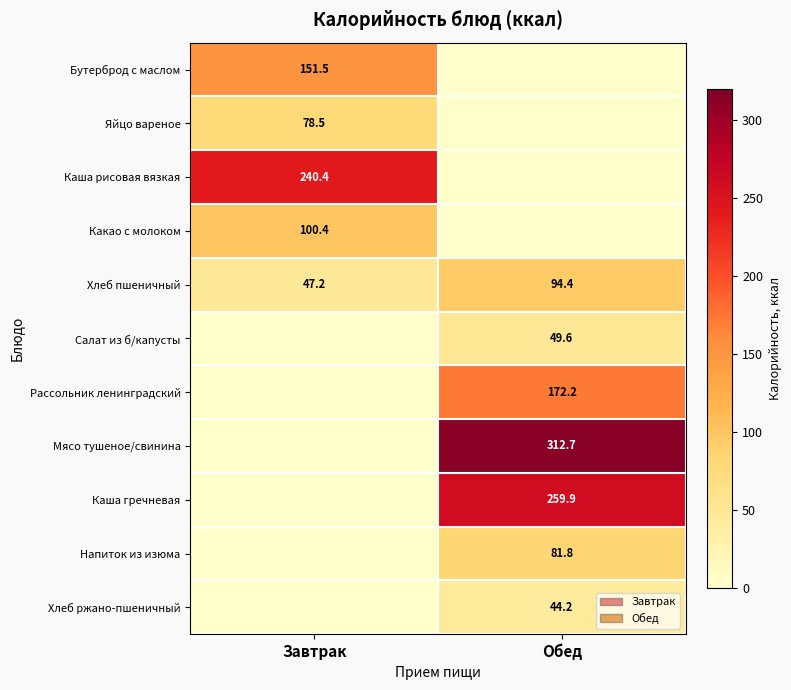

How many values in the Хлеб пшеничный series are below 94?

1